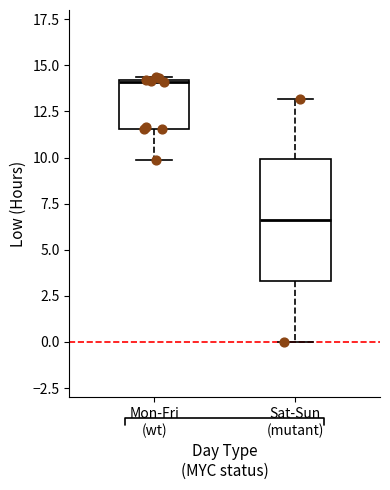

Which box is the tallest, from its lower edge to its upper edge?

Sat-Sun (mutant)